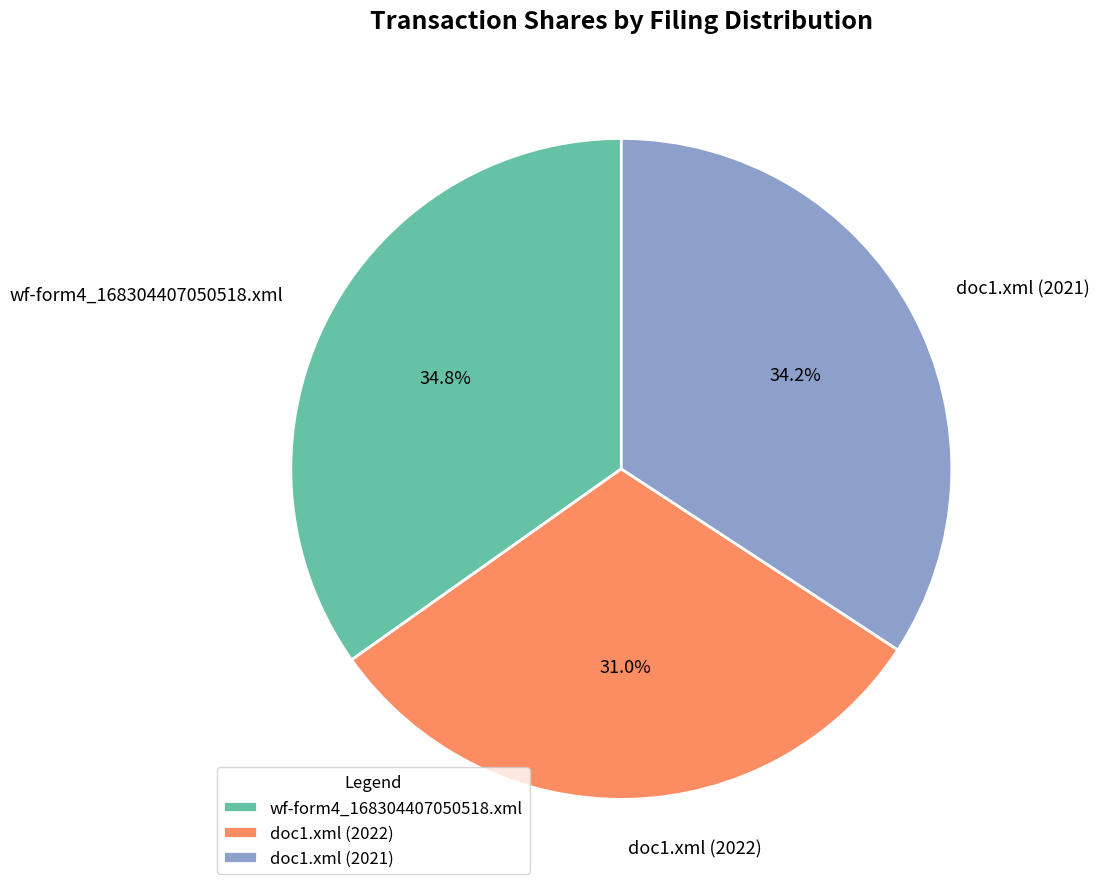

Rank the categories by value from highest to lowest.

wf-form4_168304407050518.xml, doc1.xml (2021), doc1.xml (2022)